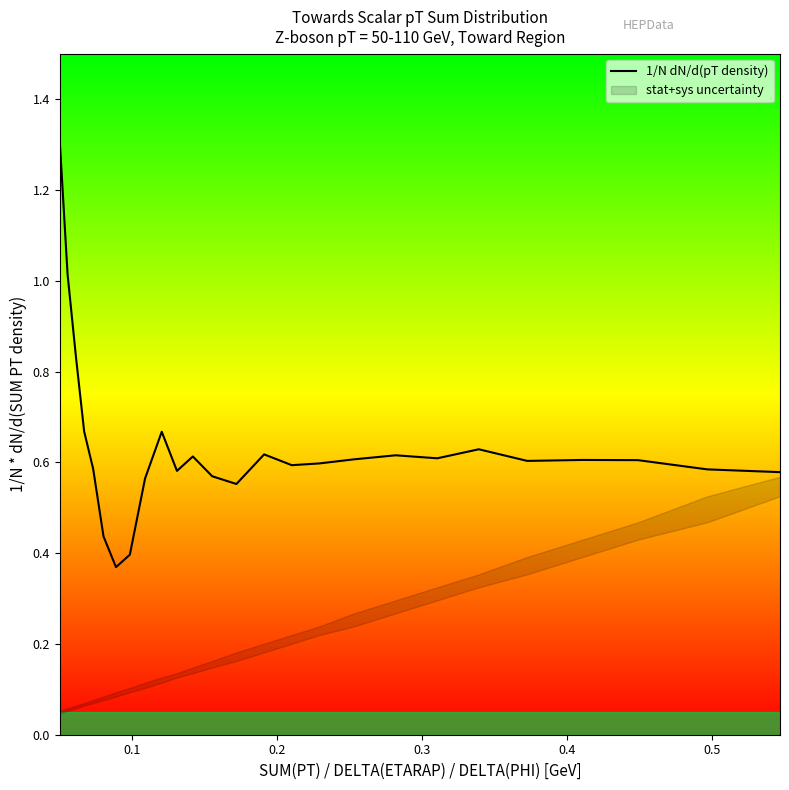

What is the maximum value for 1/N dN/d(pT density)?

1.3